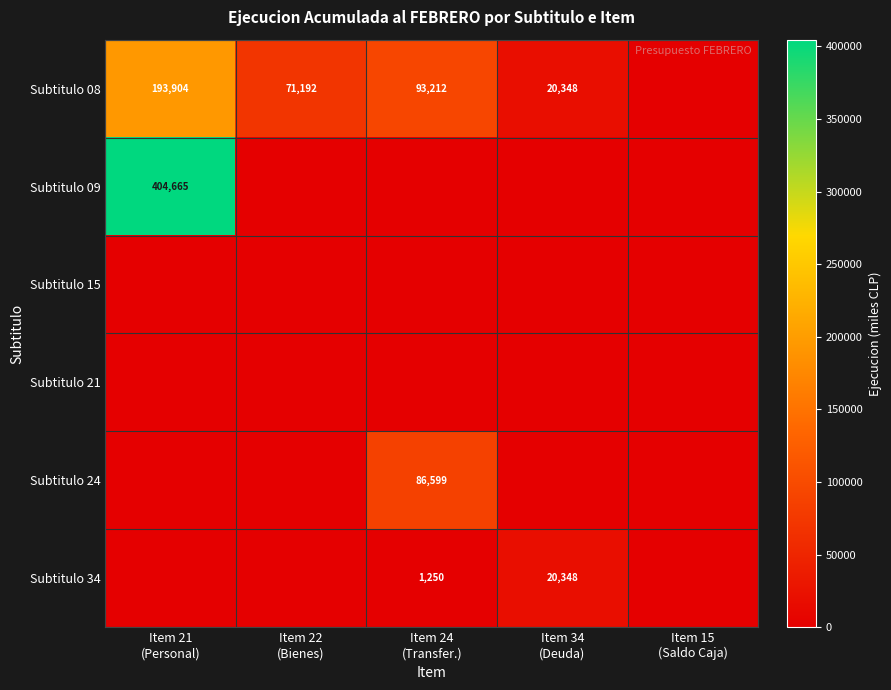

Rank the series by their maximum value, from highest to lowest.

Subtitulo 09, Subtitulo 08, Subtitulo 24, Subtitulo 34, Subtitulo 15, Subtitulo 21